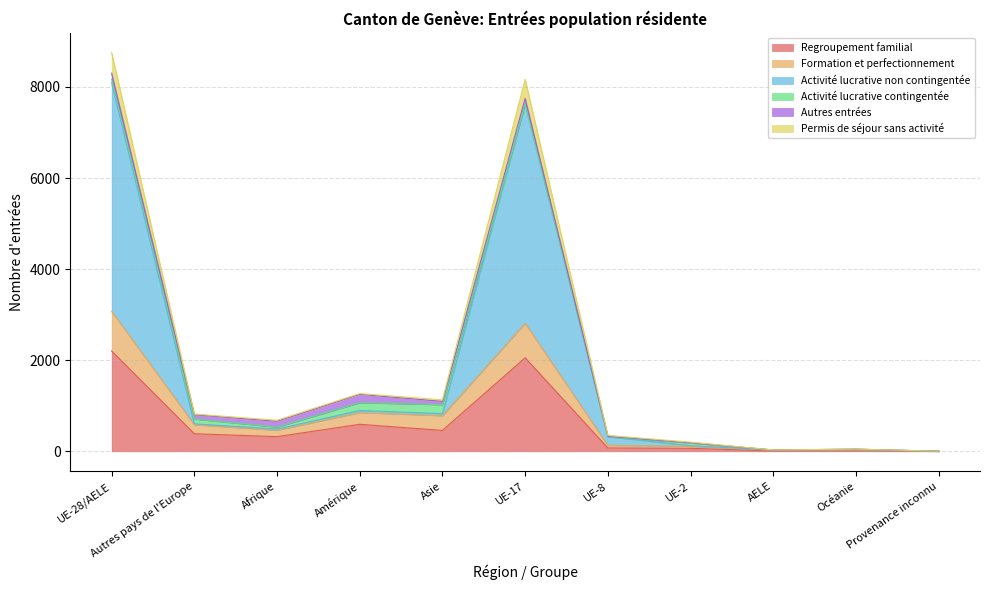

What is the highest value of the Regroupement familial series?

2202